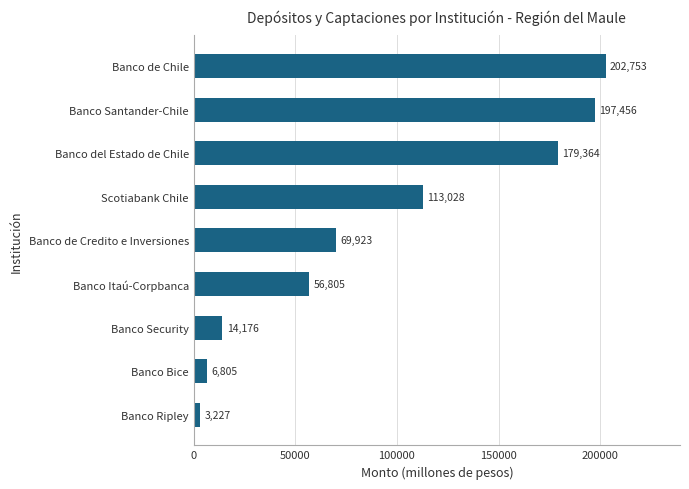

Where is the data nearest to the value 102990?

Scotiabank Chile